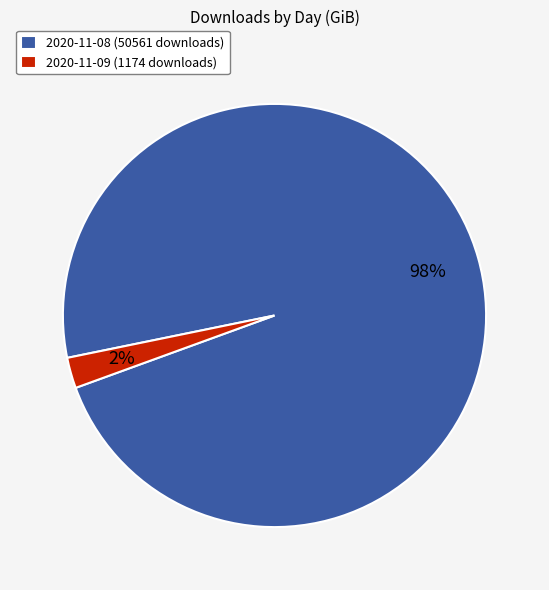

The 2020-11-09 (1174 downloads) slice represents 15% of the pie. True or false?

False